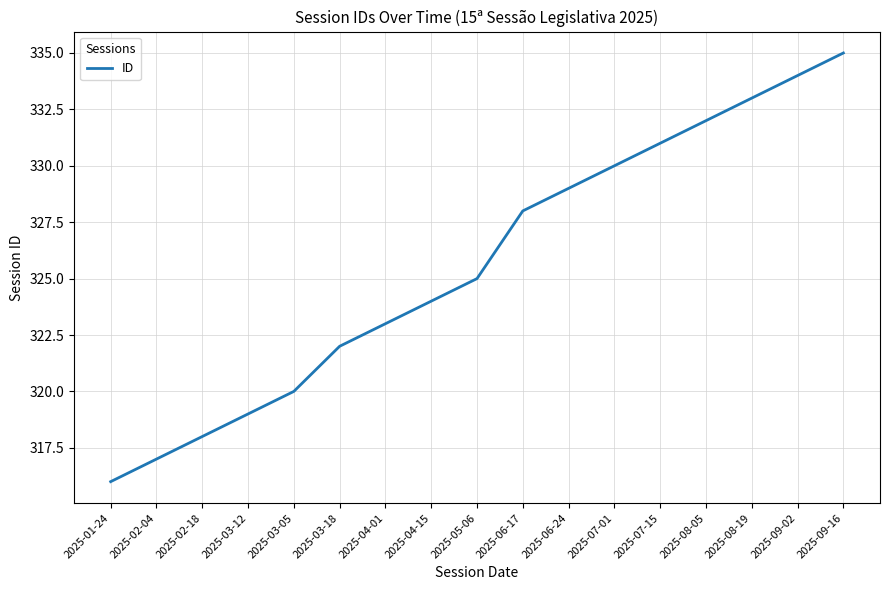

What is the change in value from 2025-04-15 to 2025-05-06?

+1